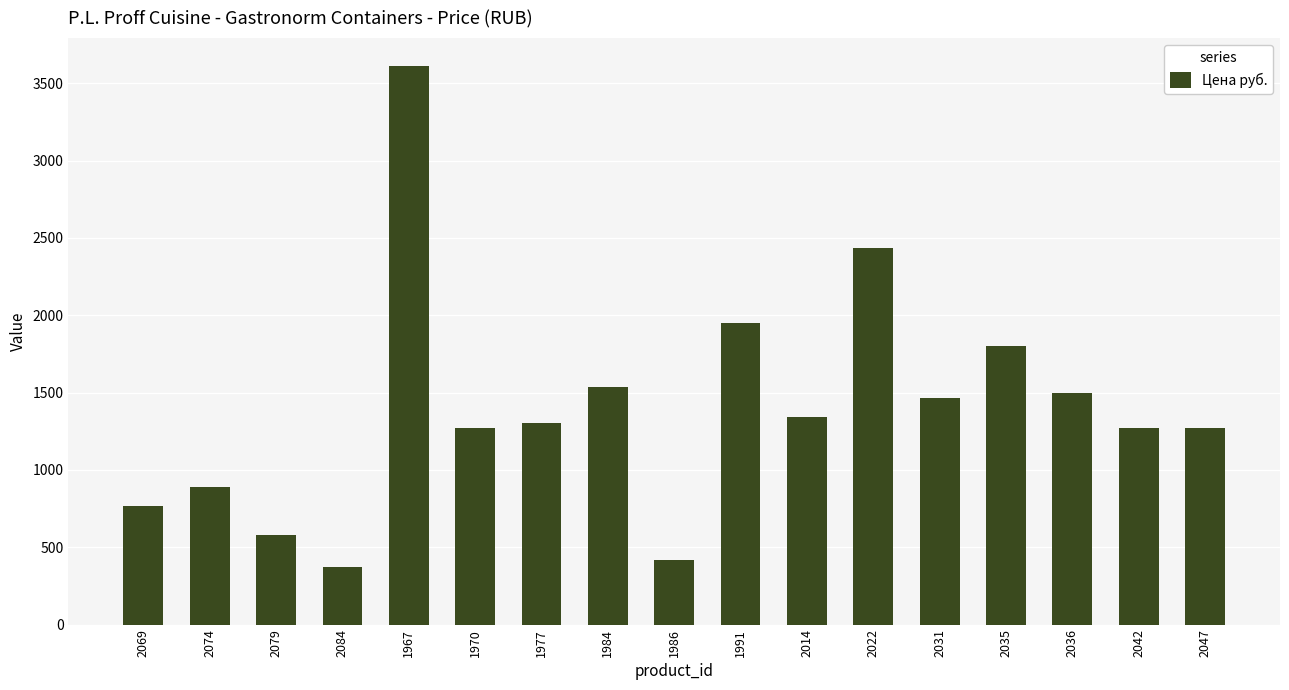

Where does the data first go above 1304?

1967